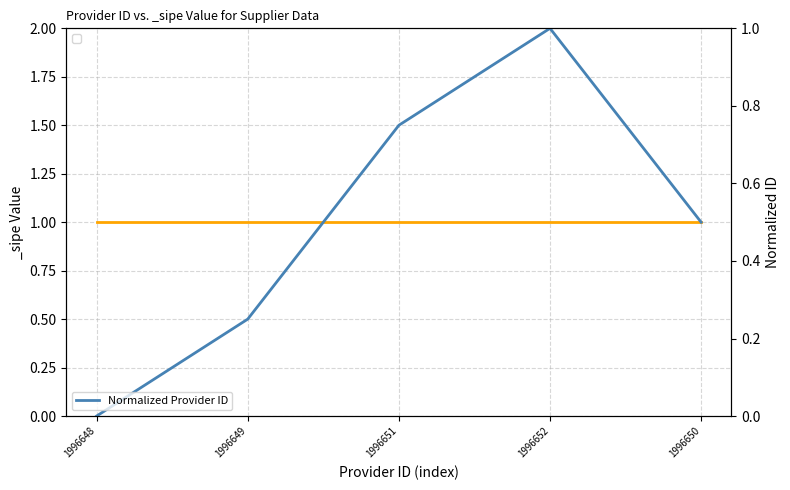

How many distinct data groups are displayed?

1